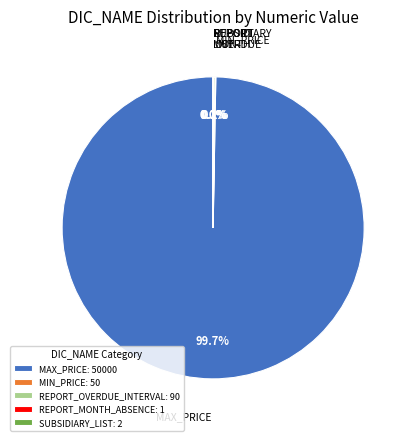

Is the sum of REPORT_OVERDUE_INTERVAL and REPORT_MONTH_ABSENCE greater than half?

No